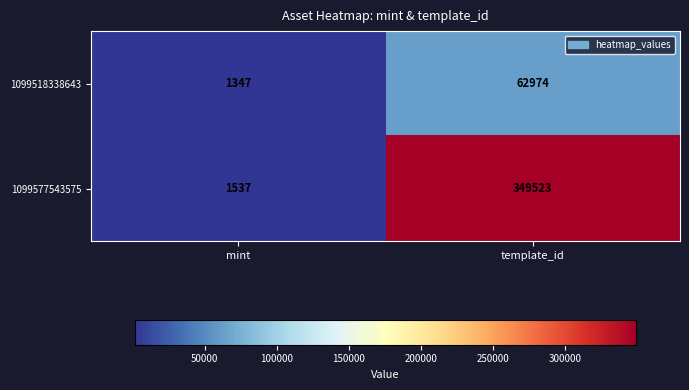

Reading left to right, what are all the values shown in this chart?

1099518338643: 1347	62974
1099577543575: 1537	349523